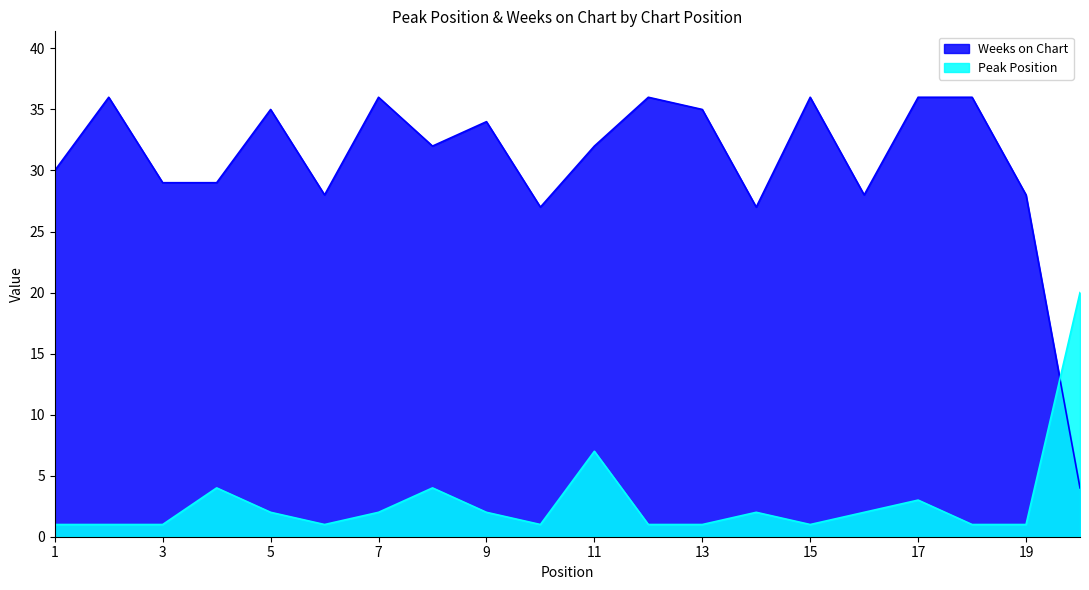

Where do Peak Position and Weeks on Chart first cross each other?

19 and 20